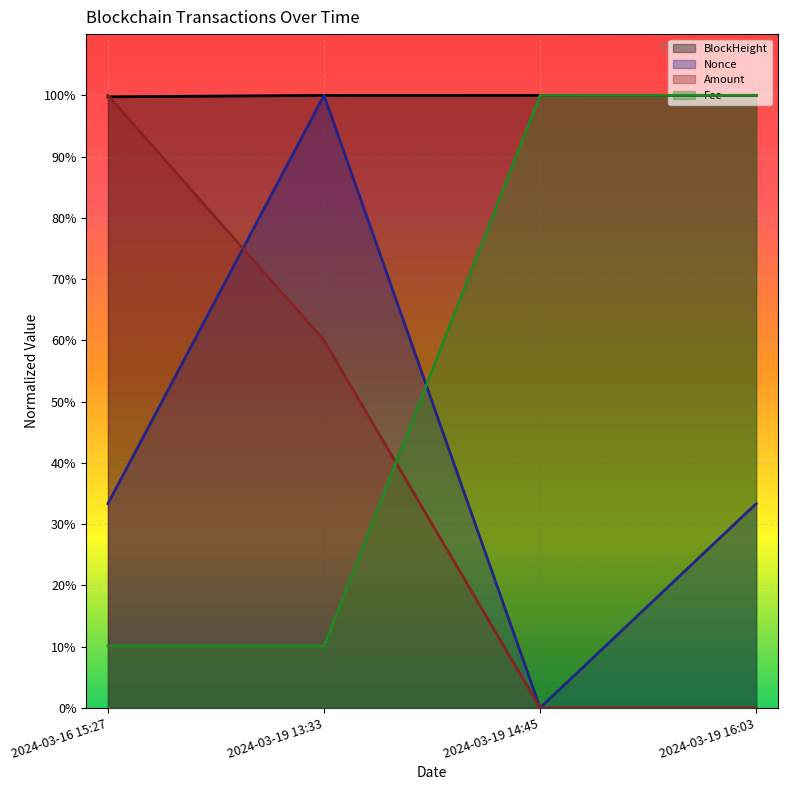

True or false: Nonce has more than 2 interior local peaks.

False